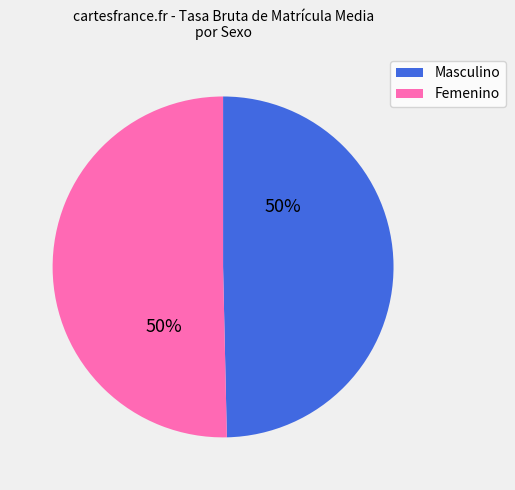

To the nearest percent, what is the average slice percentage?

50%